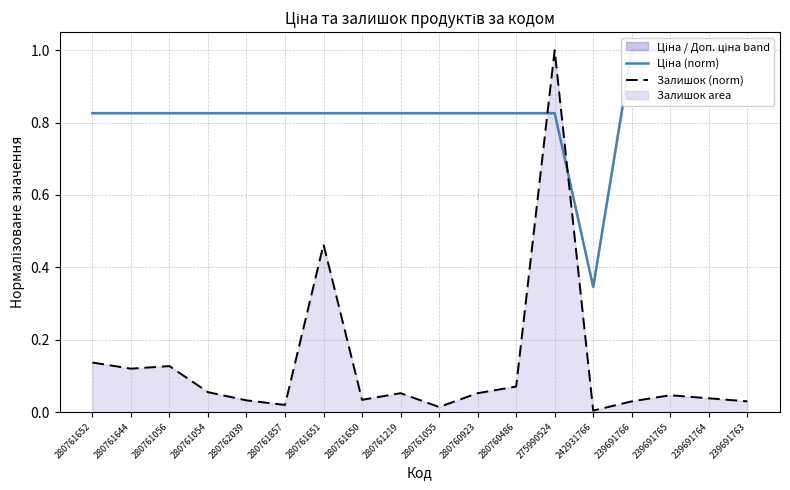

What position from the left is 280761651?

7